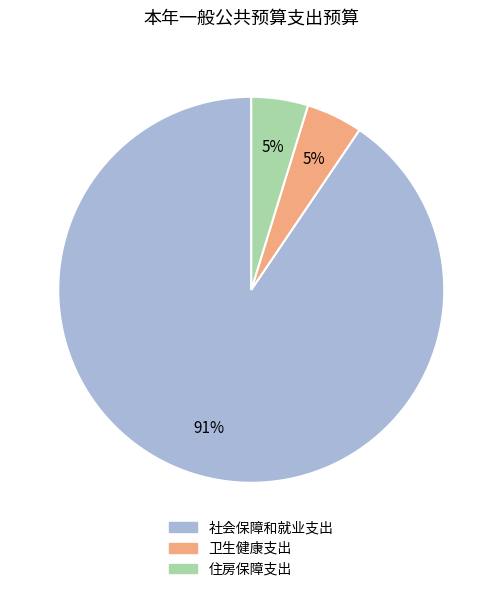

Is it true that 住房保障支出 is 15% of the pie?

False